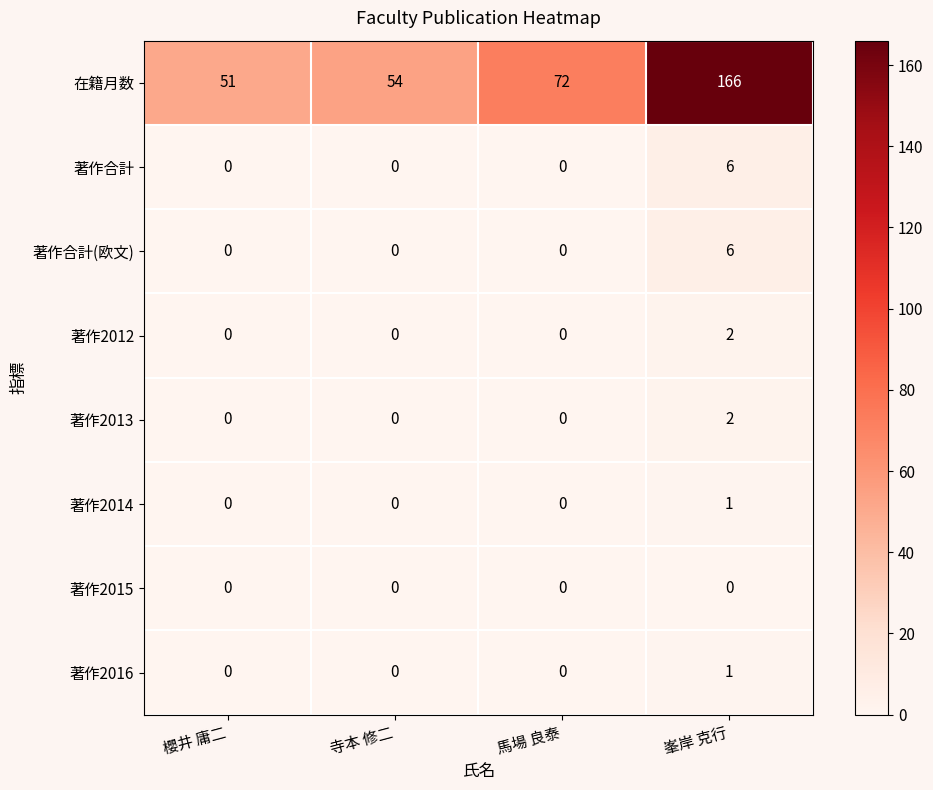

How many 著作2014 values are between 0 and 1?

4